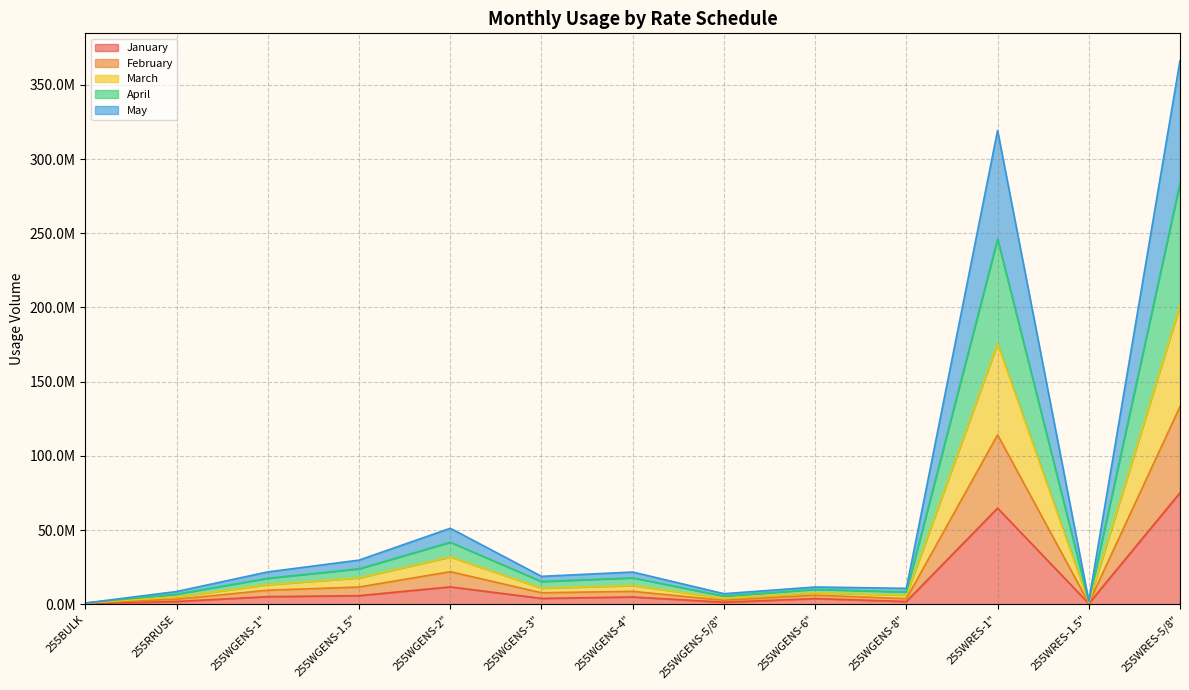

The January series shows 64768004 at 255WRES-1". True or false?

True